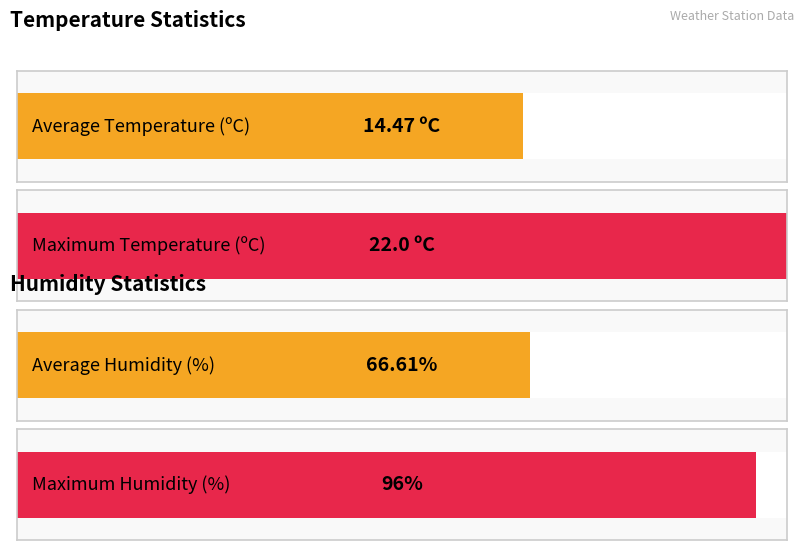

Are the bars horizontal?

Yes